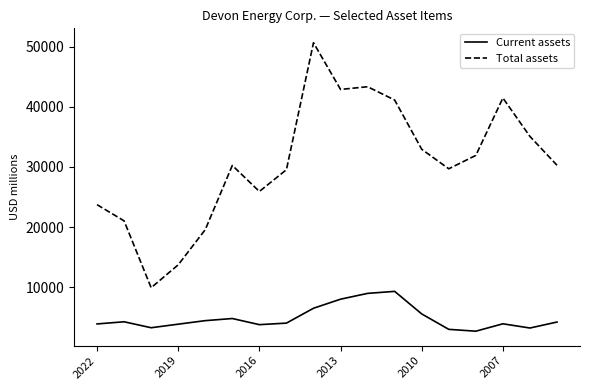

Which series has the largest range (max minus min)?

Total assets